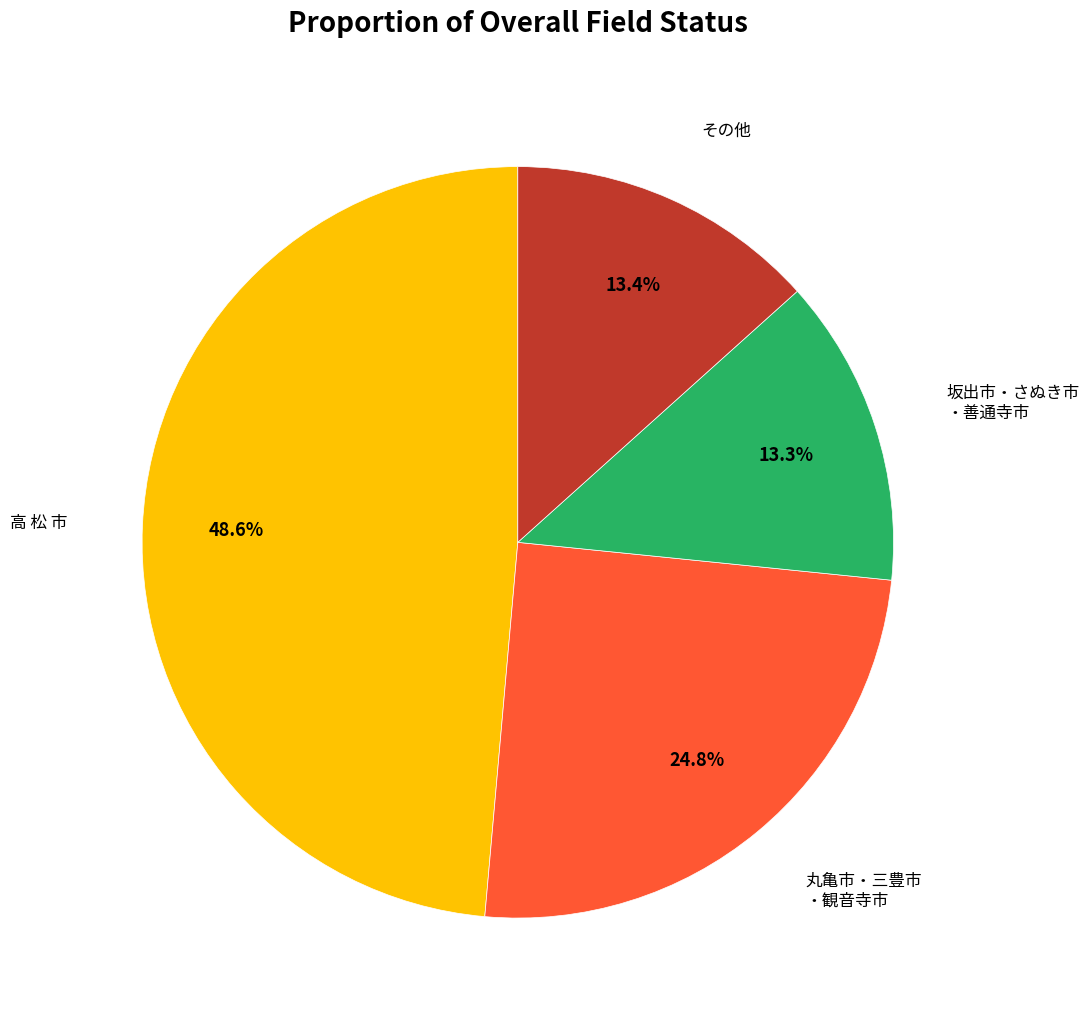

Is there a majority slice in this chart?

No